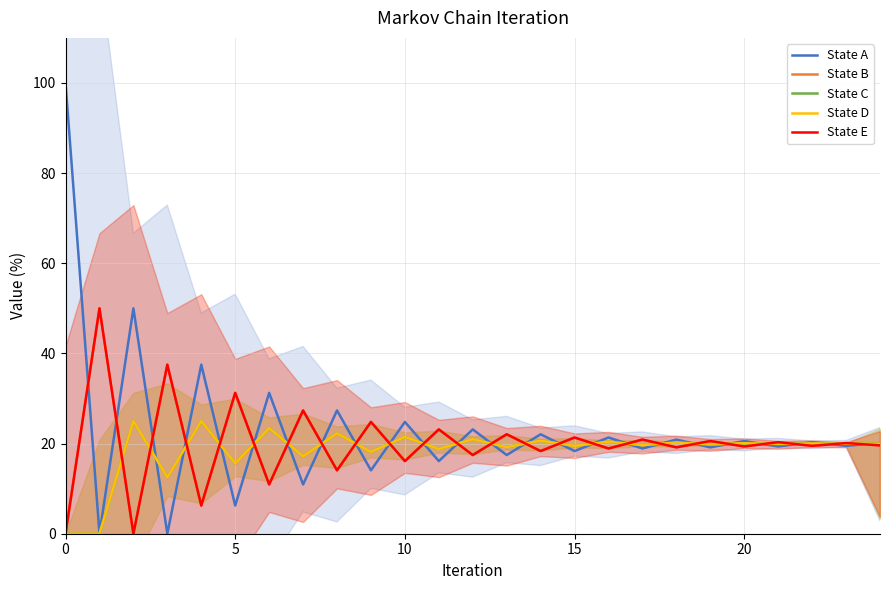

Is this an area chart (filled region under the line)?

No